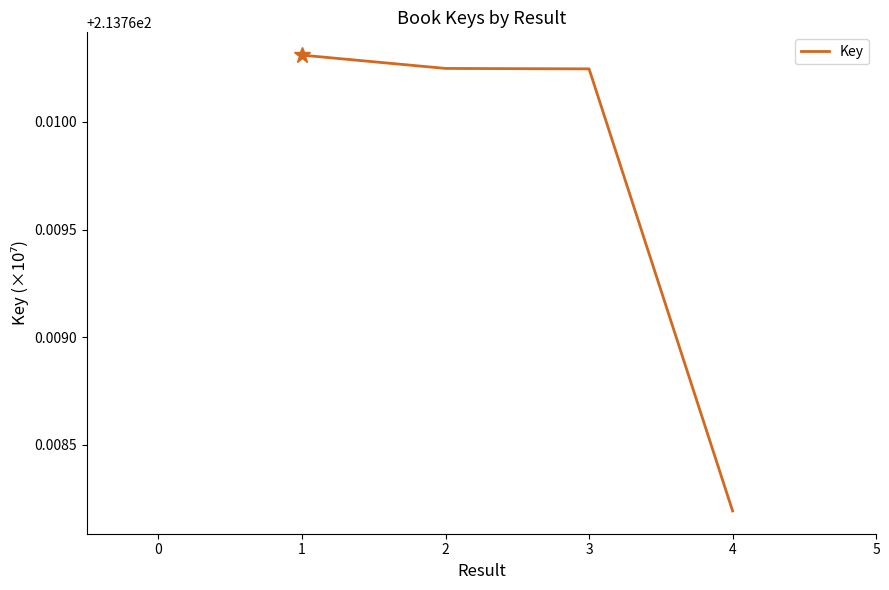

Which category has the lowest value across all series?

4